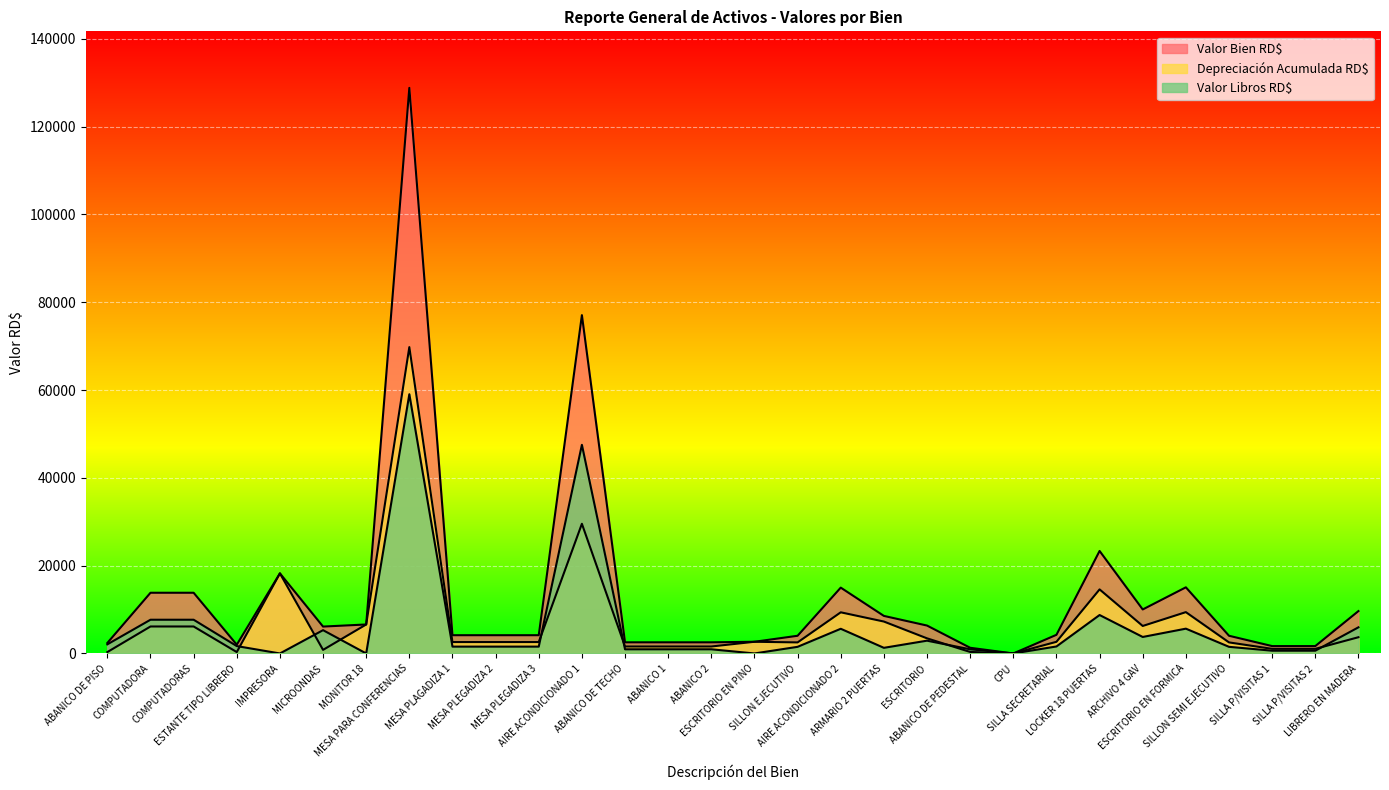

What is the sum of the Valor Bien RD$ values at COMPUTADORAS and IMPRESORA?

32070.3